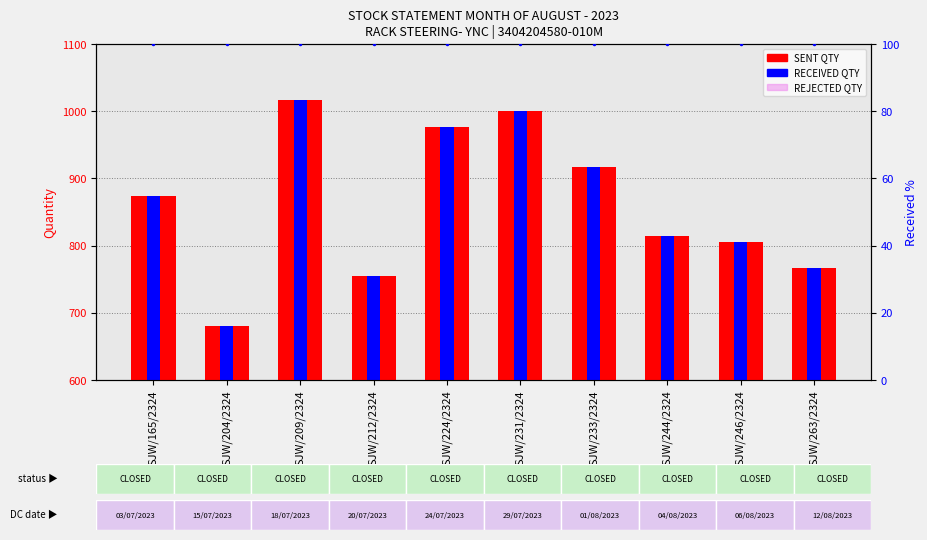

What is the sum of the REJECTED QTY values at SJW/263/2324 and SJW/209/2324?

1.0